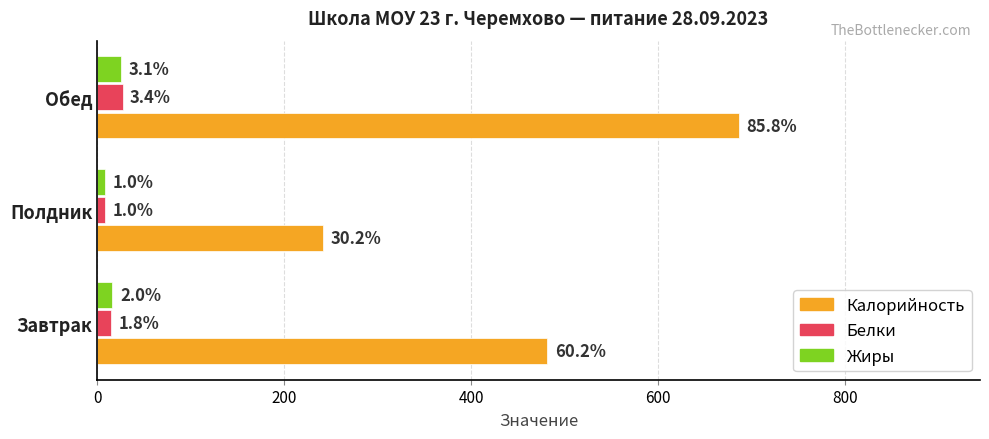

What are all the series names shown in the legend?

Калорийность, Белки, Жиры